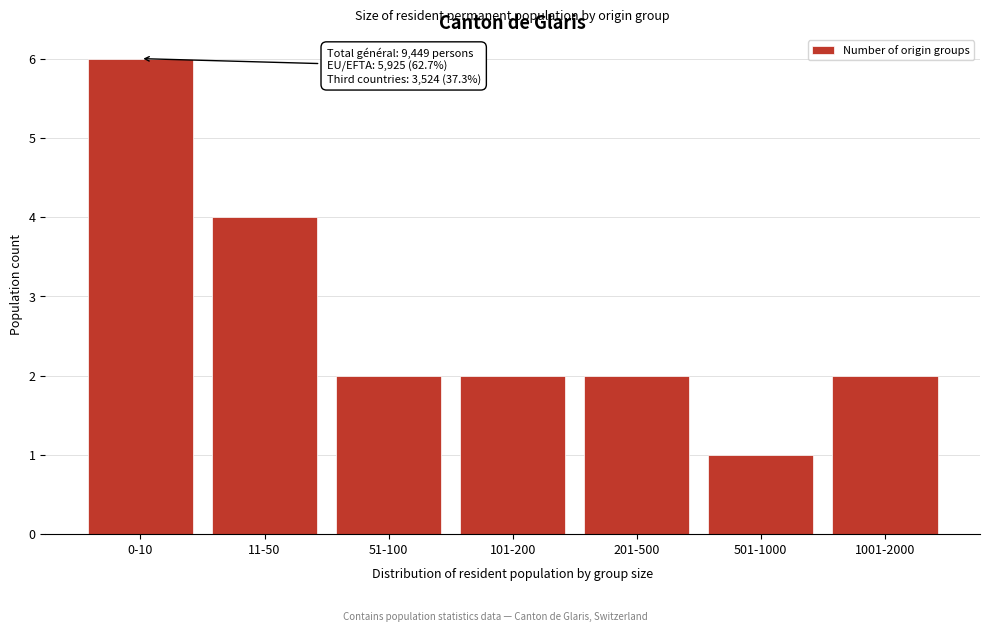

Reading left to right, extract all data points from this chart.

0-10=6	11-50=4	51-100=2	101-200=2	201-500=2	501-1000=1	1001-2000=2